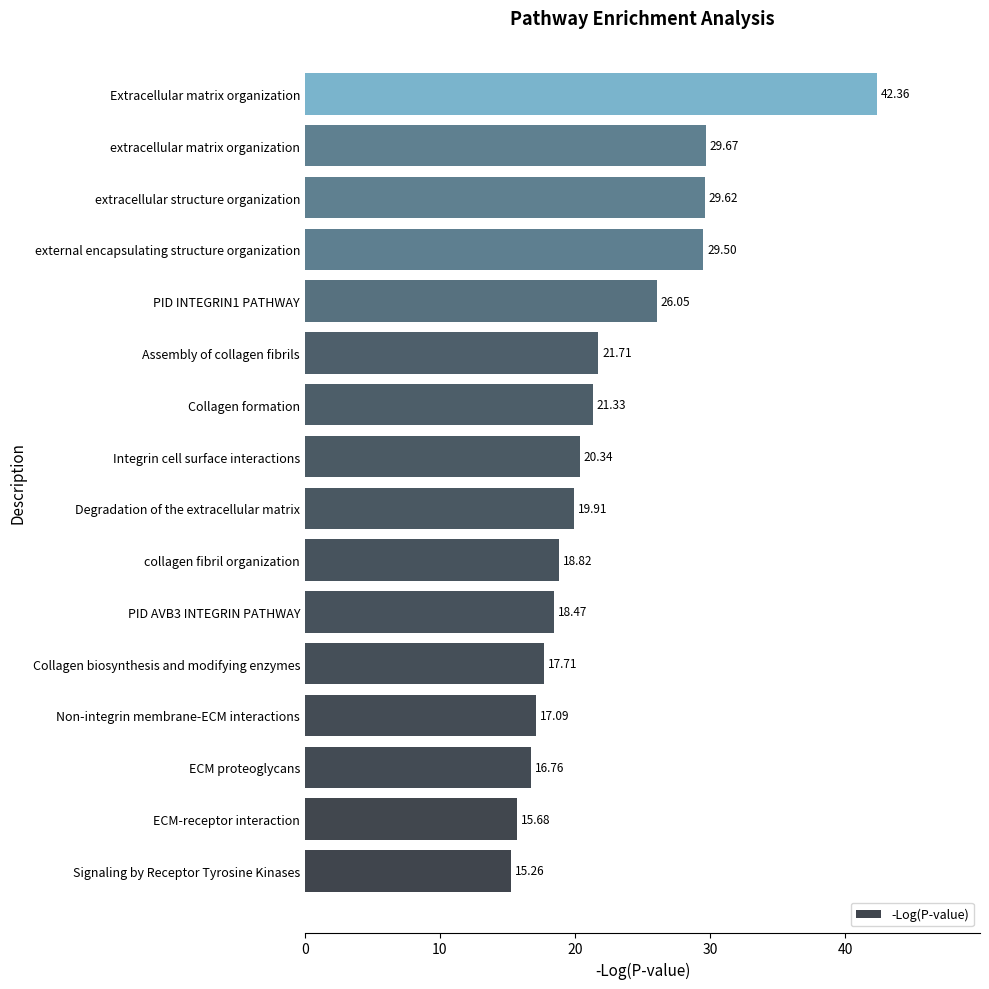

Which label corresponds to the largest value in the chart?

Extracellular matrix organization